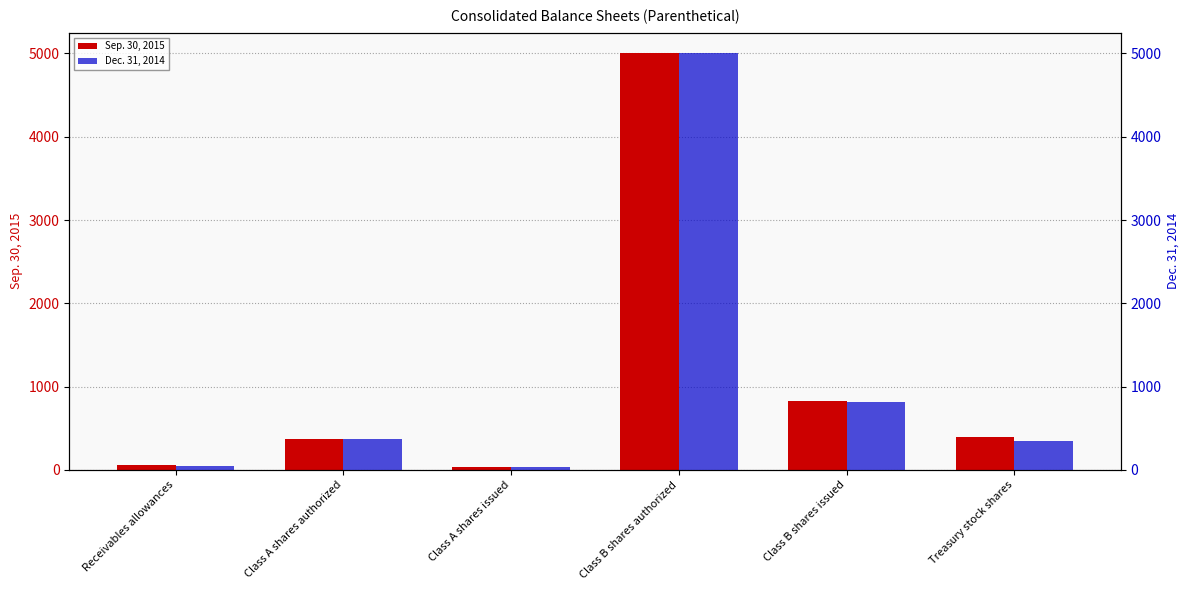

Is the value of Dec. 31, 2014 at Treasury stock shares greater than the value of Sep. 30, 2015 at Class A shares authorized?

No